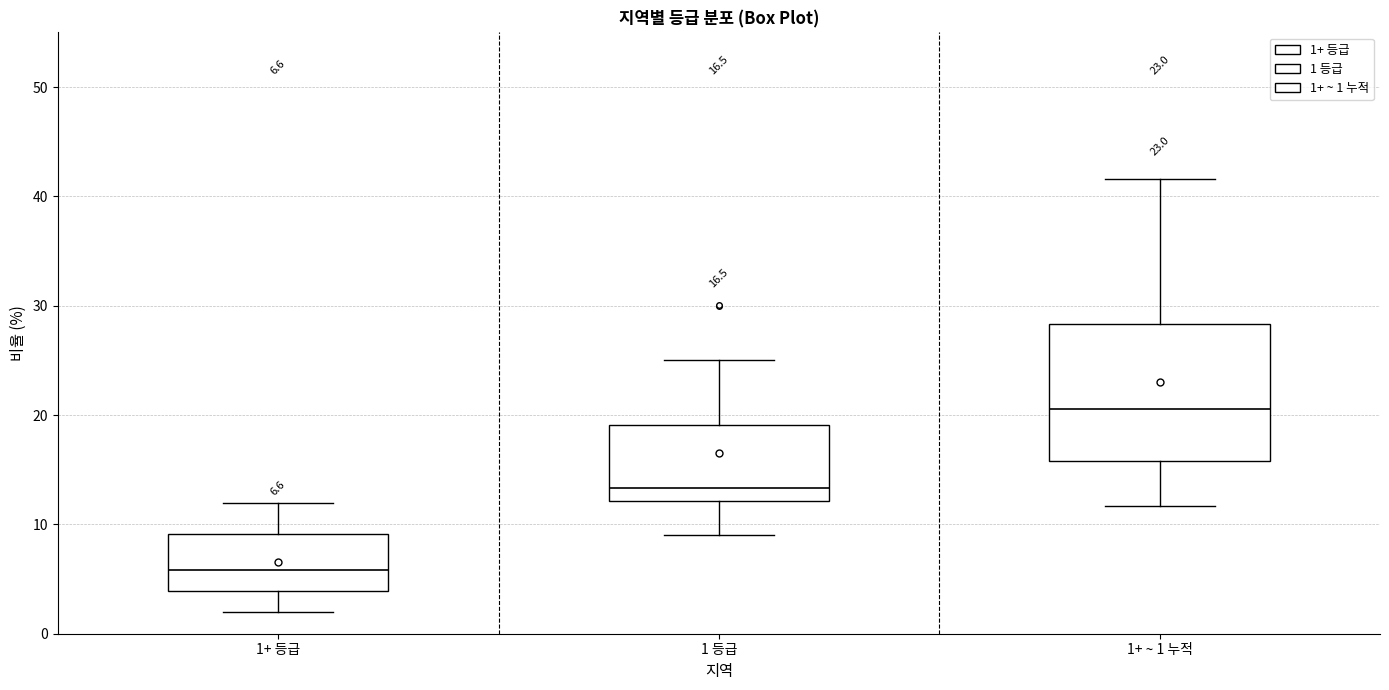

Which box has the lowest median line?

1+ 등급